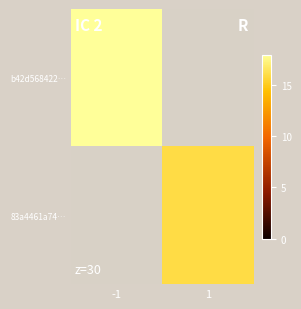

Reading right to left, transcribe all the data shown in this chart.

b42d568422…: 1=0	-1=18
83a4461a74…: 1=16	-1=0